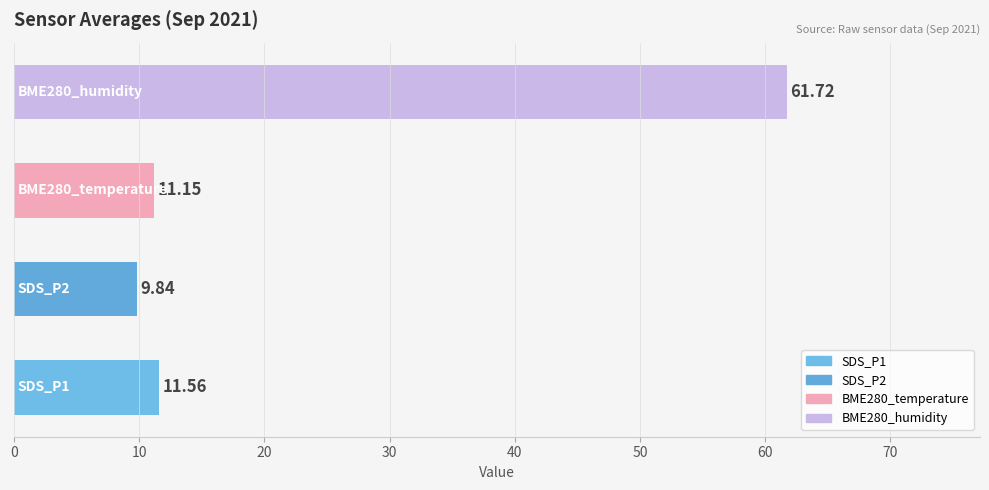

What is the sum of all values?

94.3